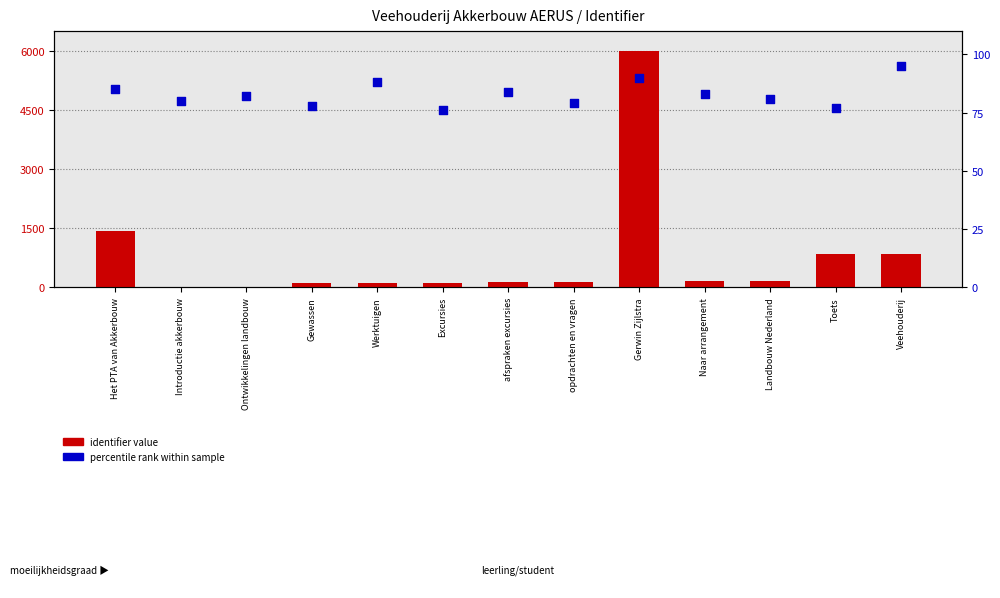

What is the total value across all series at Naar arrangement?

236.1